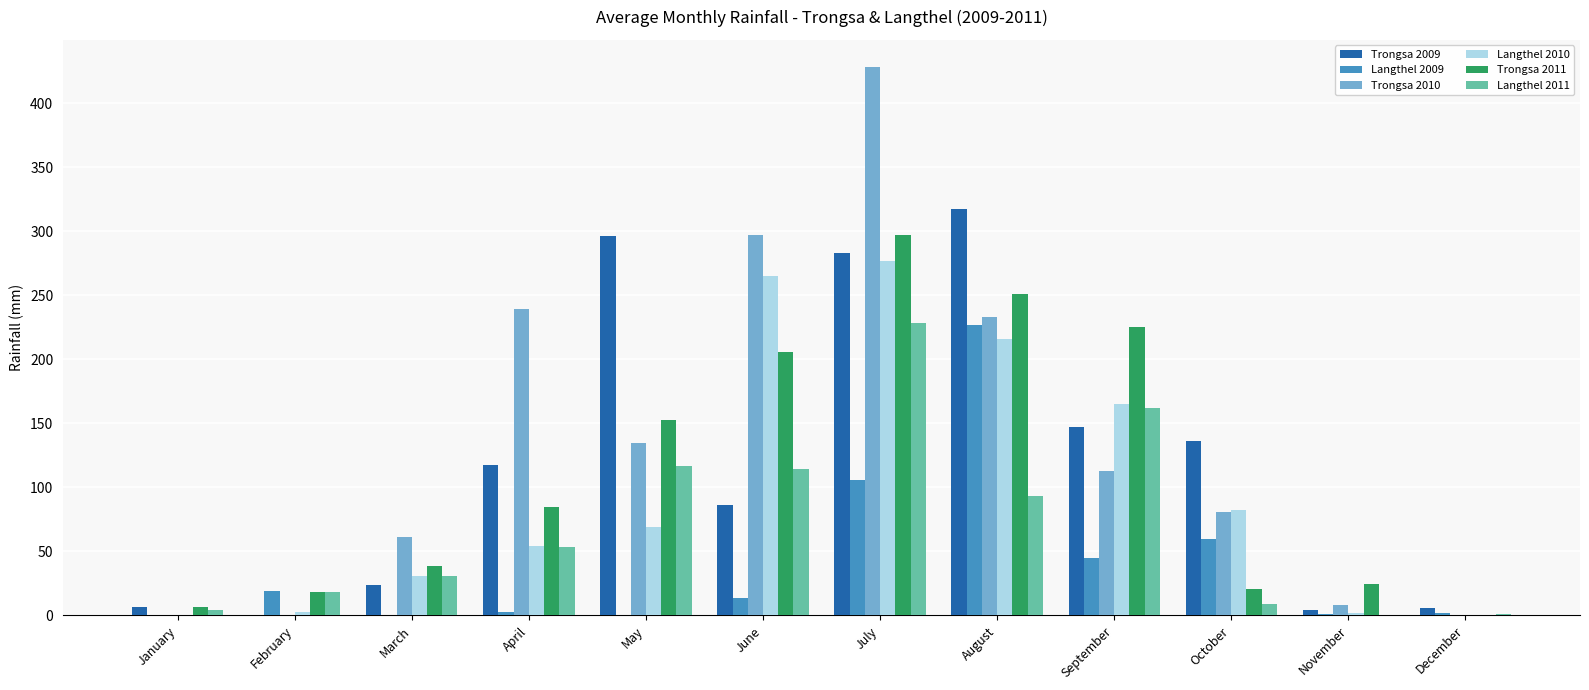

Where is Langthel 2010 nearest to the value 138?

September